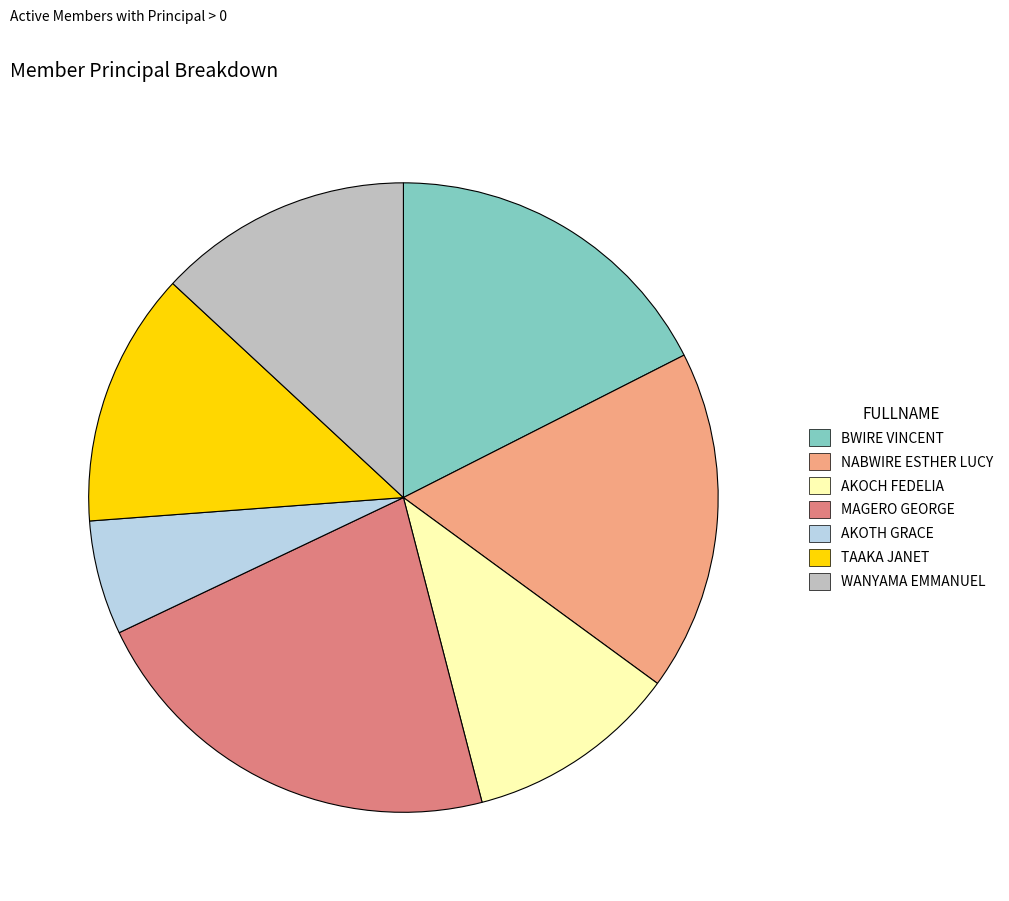

Between NABWIRE ESTHER LUCY and AKOTH GRACE, which is larger?

NABWIRE ESTHER LUCY